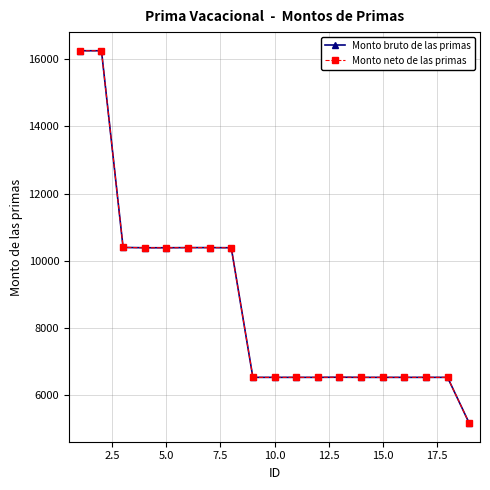

How many lines are shown in the chart?

2